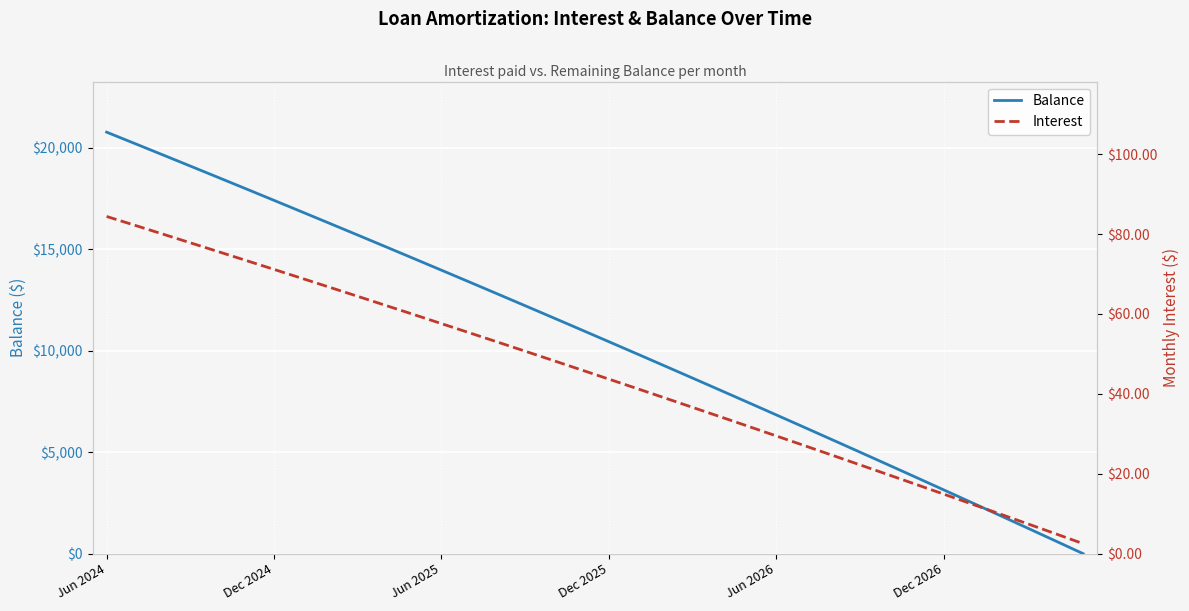

Rank the series at Dec 2026 from highest to lowest value.

Balance, Interest